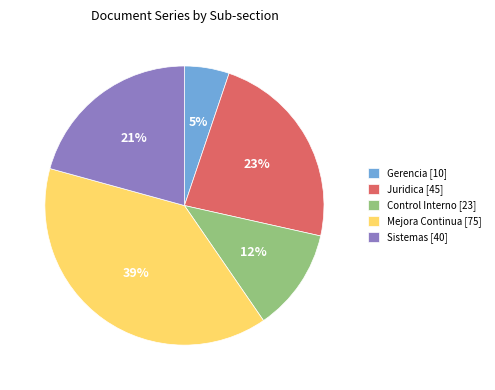

What is the ratio of the value at Control Interno [23] to the value at Sistemas [40]?

0.6